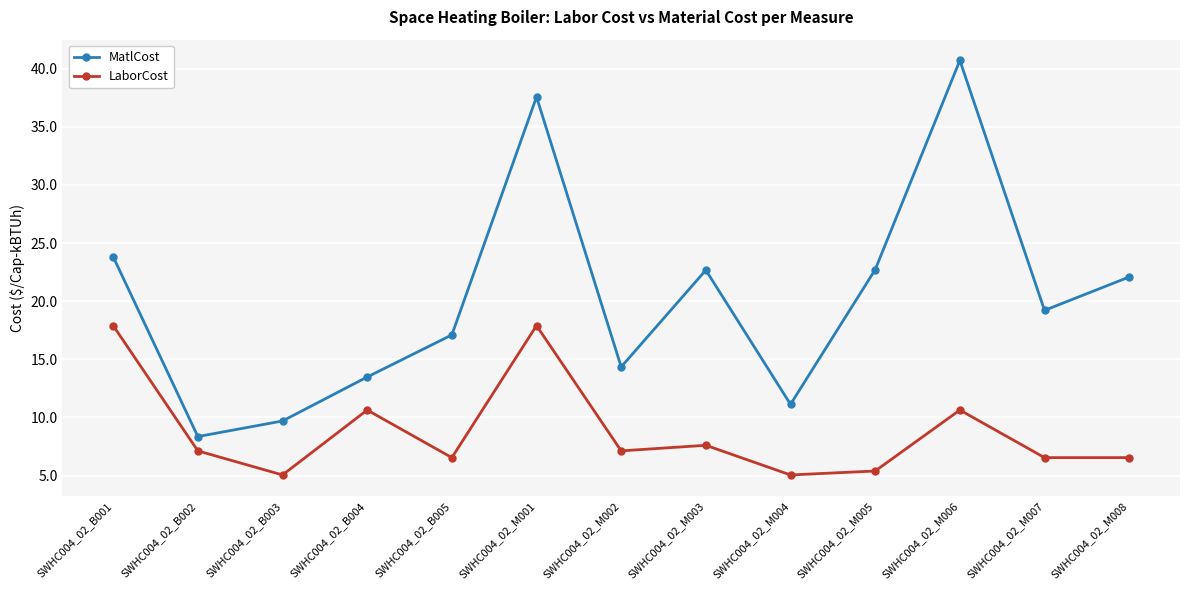

The LaborCost series shows 17.9 at SWHC004_02_B001. True or false?

True